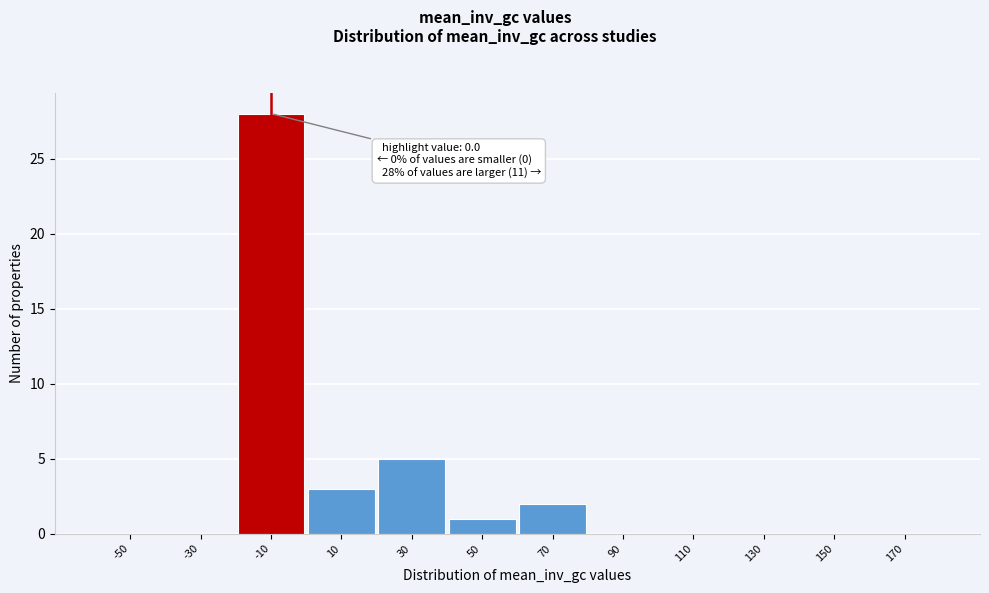

Reading left to right, list all the values displayed in this chart.

-50=0	-30=0	-10=28	10=3	30=5	50=1	70=2	90=0	110=0	130=0	150=0	170=0